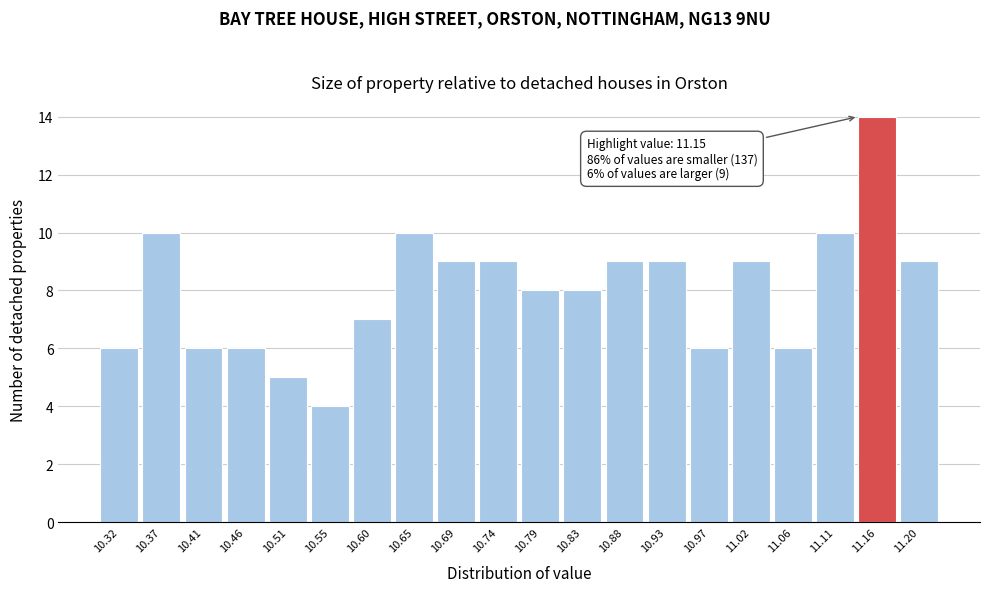

Which range on the x-axis has the tallest bar?

11.135 to 11.185